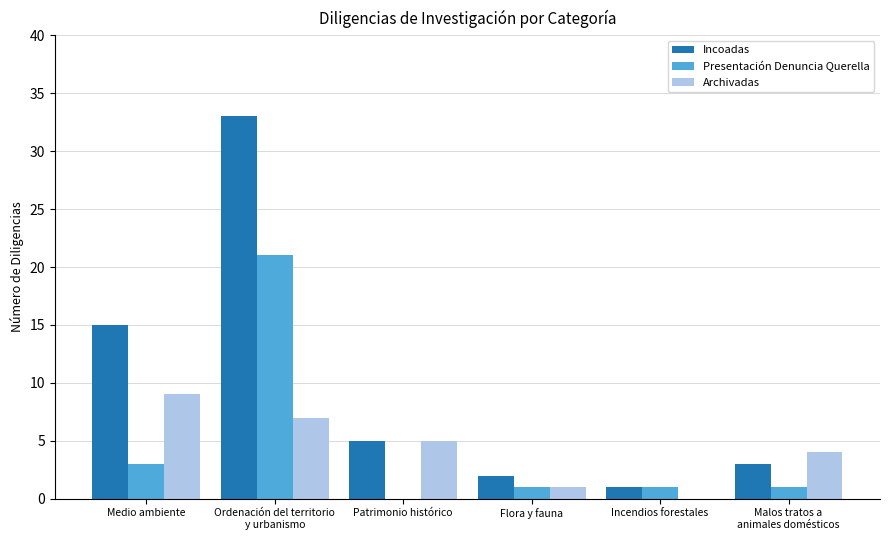

What is the difference between the Archivadas values at Medio ambiente and Incendios forestales?

9